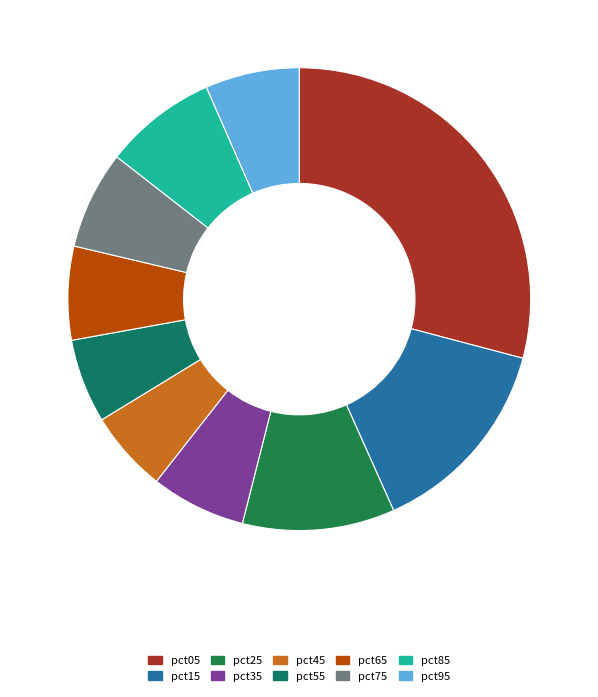

What is the smallest slice in the pie chart?

pct45